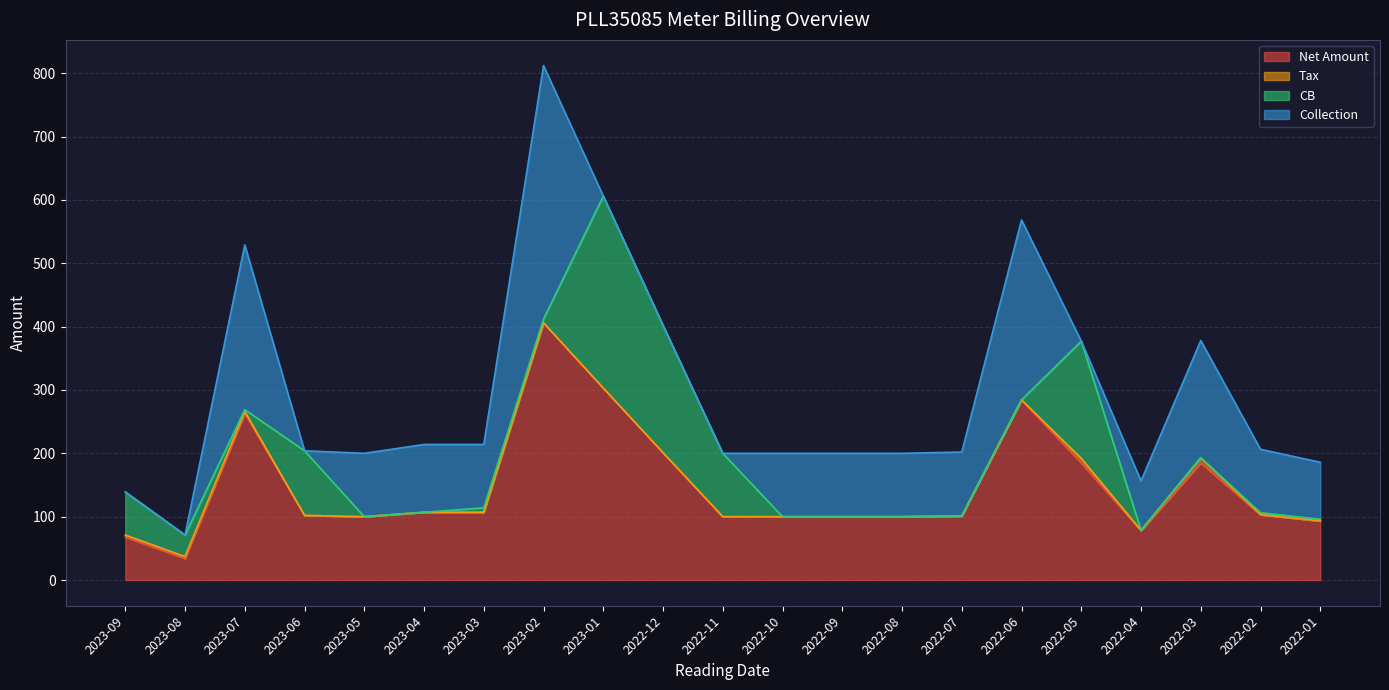

The value of Net Amount at 2023-02 is 406.0. True or false?

True